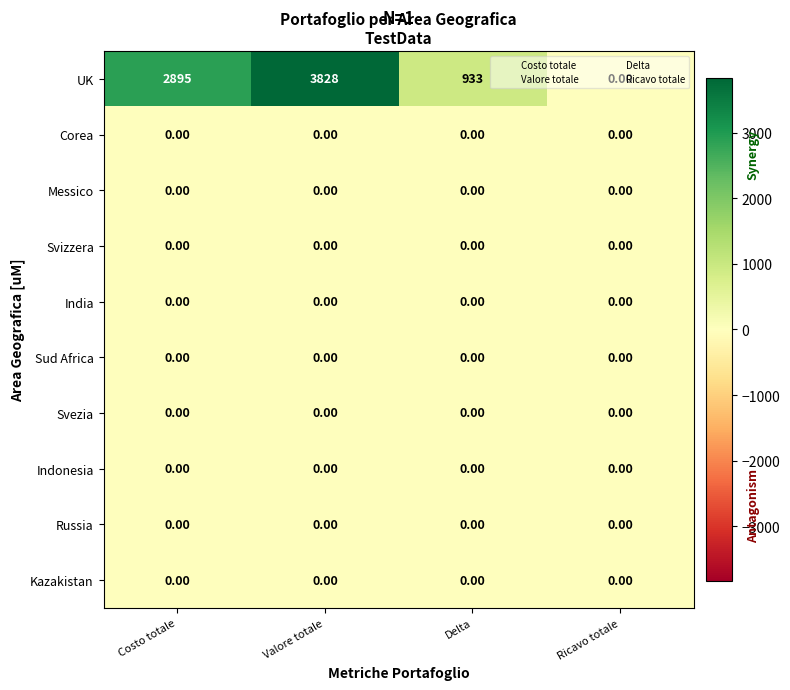

Which category has the highest value across all series?

Valore totale